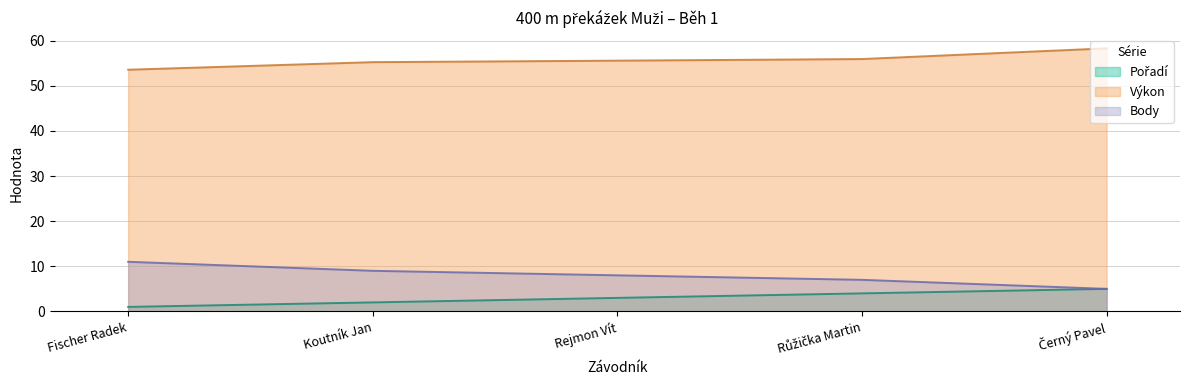

What is the minimum value shown in the chart?

1.0